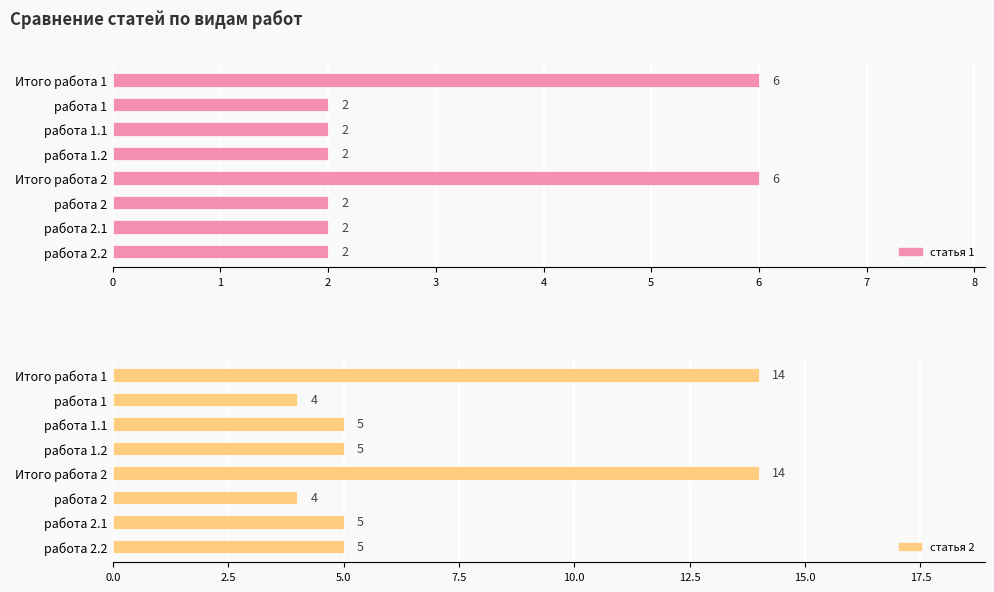

What is the value of the статья 2 bar at the 7th from the left?

5